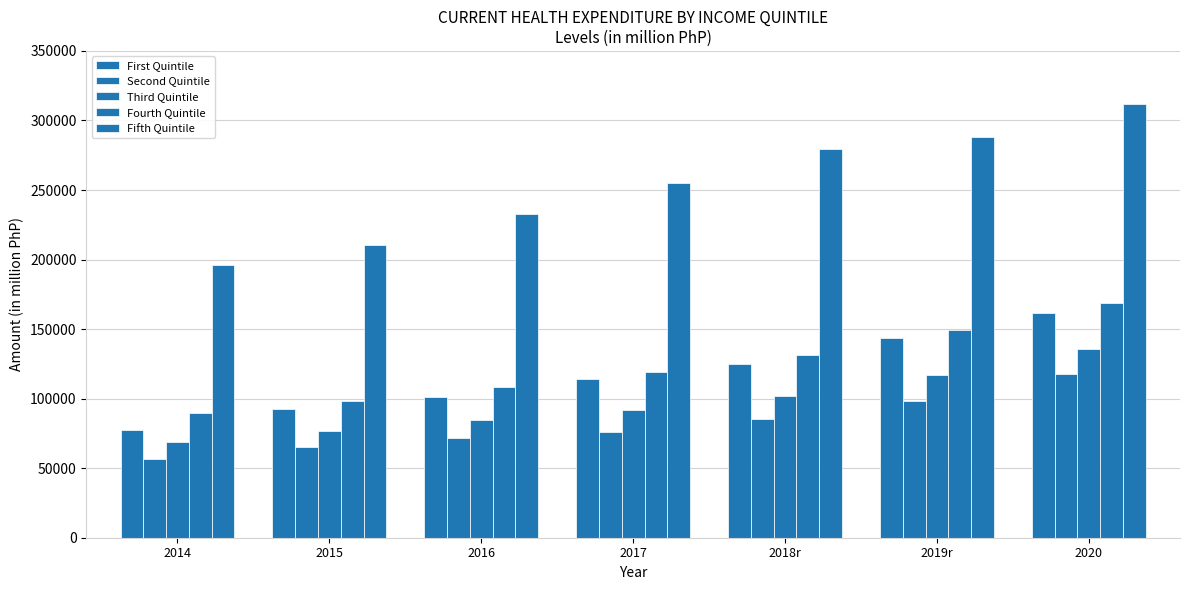

How many groups of bars are there?

7